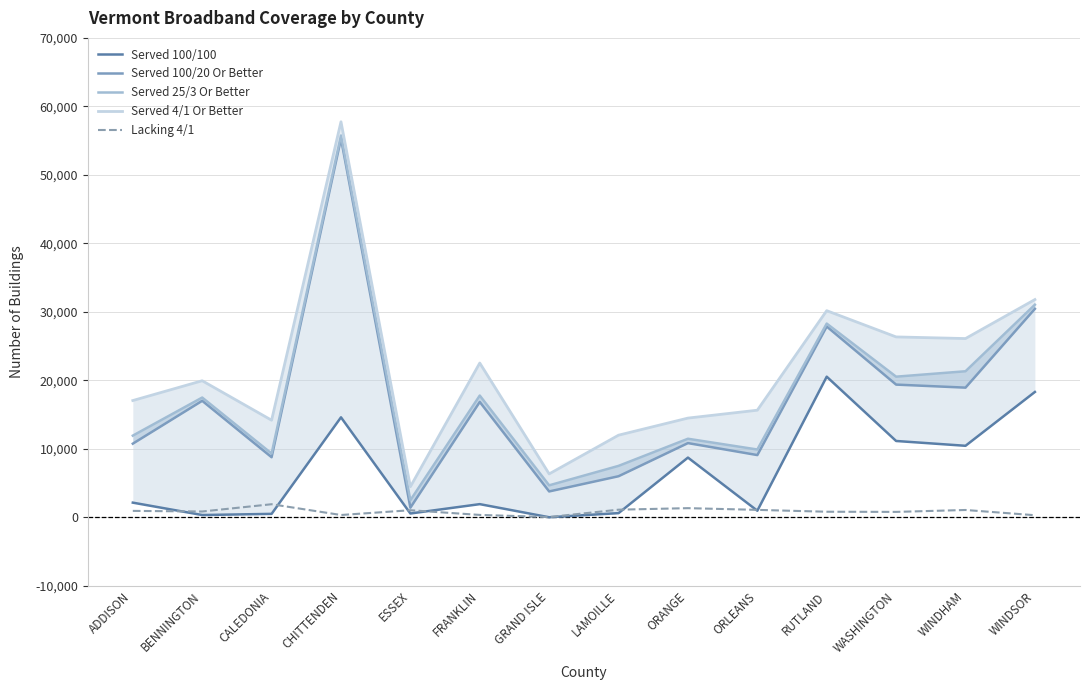

Where does the Served 4/1 Or Better series first go above 19937?

CHITTENDEN